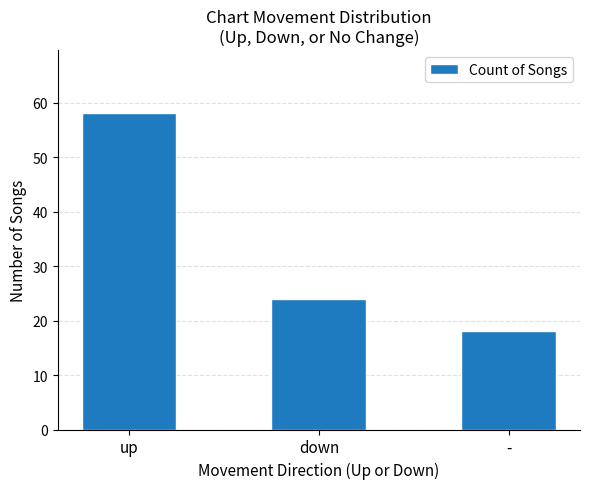

What is the difference between the maximum and minimum values?

40